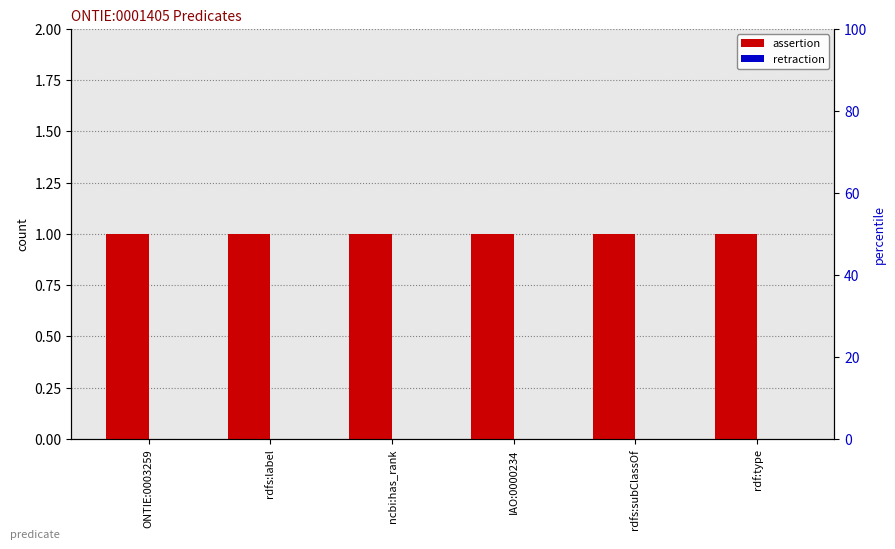

List the labels in order of retraction value, smallest first.

ONTIE:0003259, rdfs:label, ncbi:has_rank, IAO:0000234, rdfs:subClassOf, rdf:type